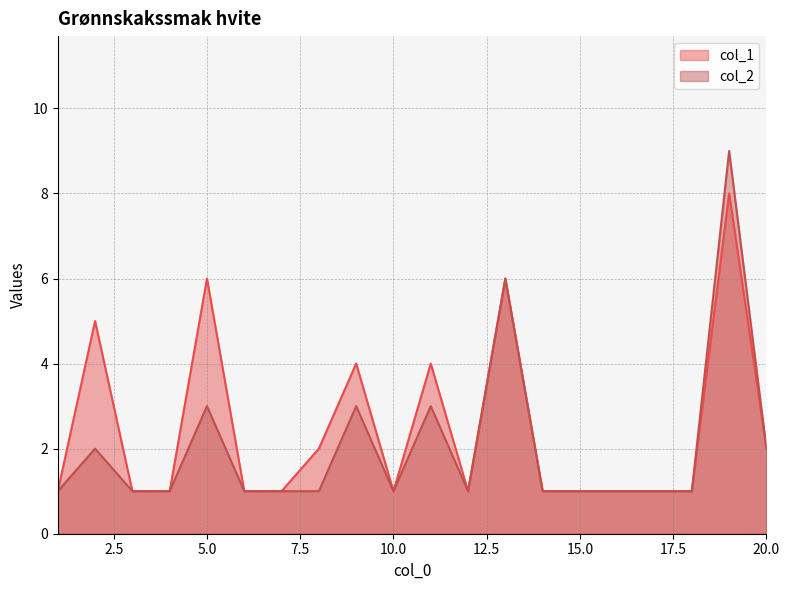

What is the sum of all col_1 values?

49